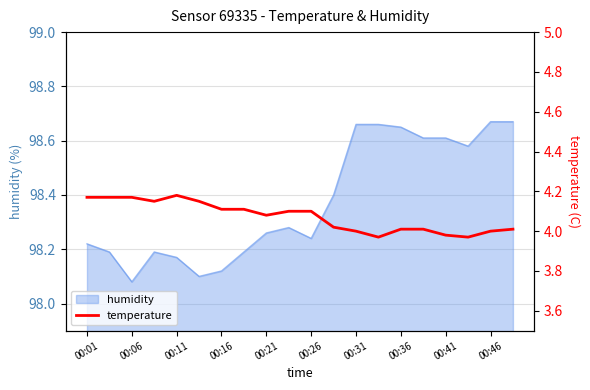

Is it true that humidity equals 154.6 at 00:31?

False